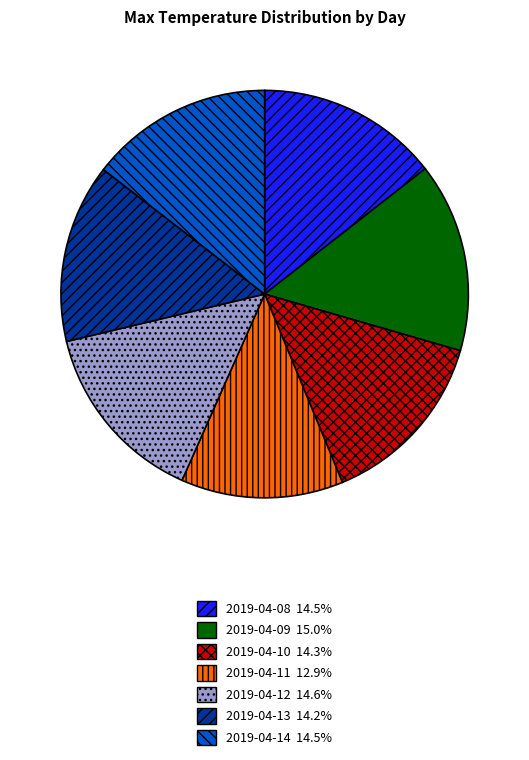

Is 2019-04-10 the majority of the pie?

No